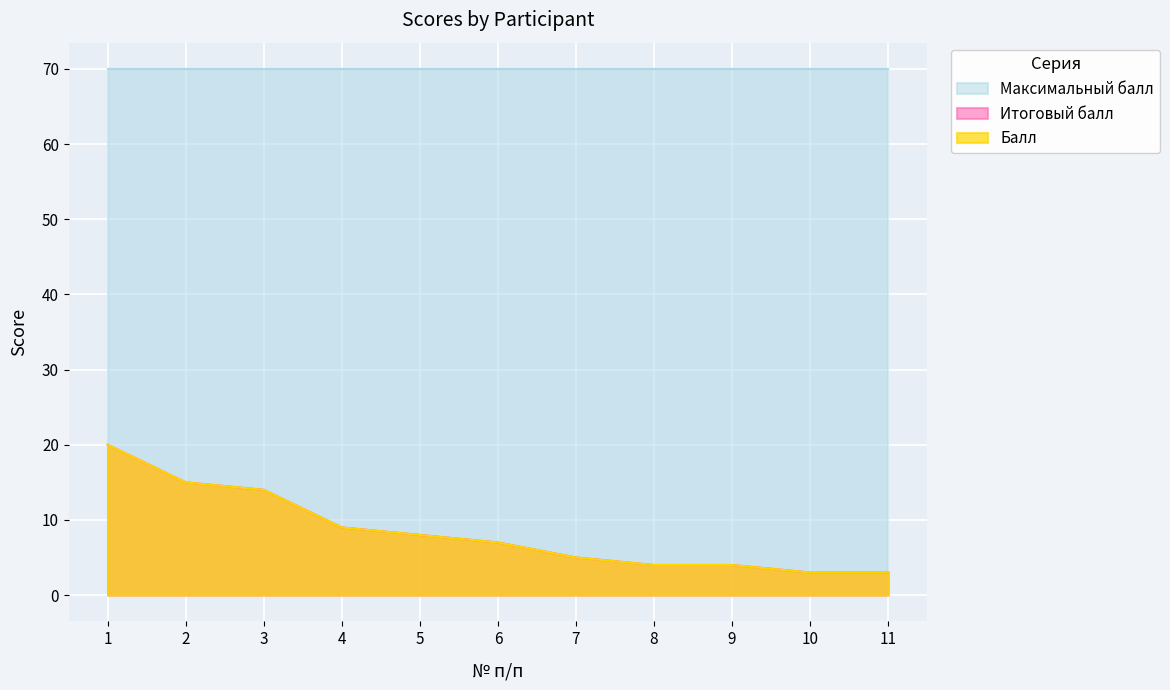

True or false: Итоговый балл and Балл intersect in this chart.

False